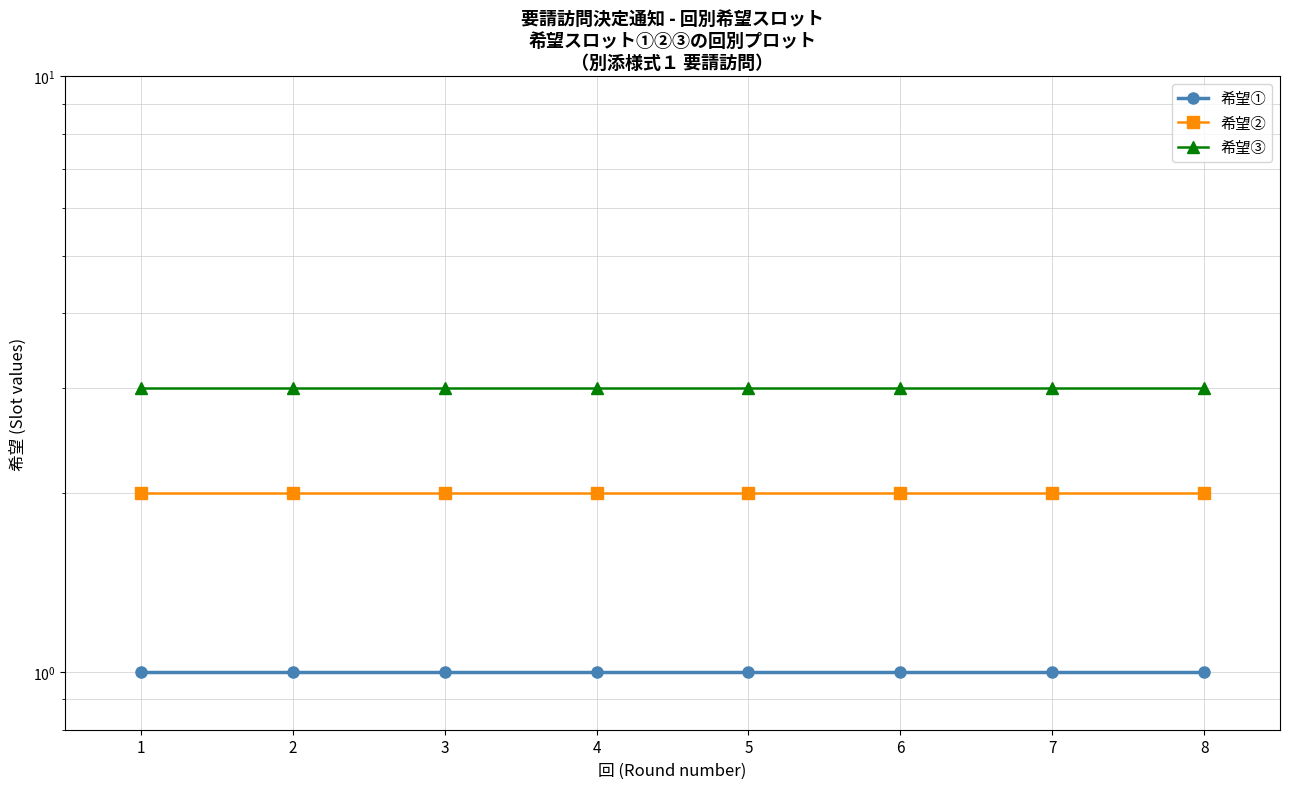

Which series has the widest spread of values?

希望①